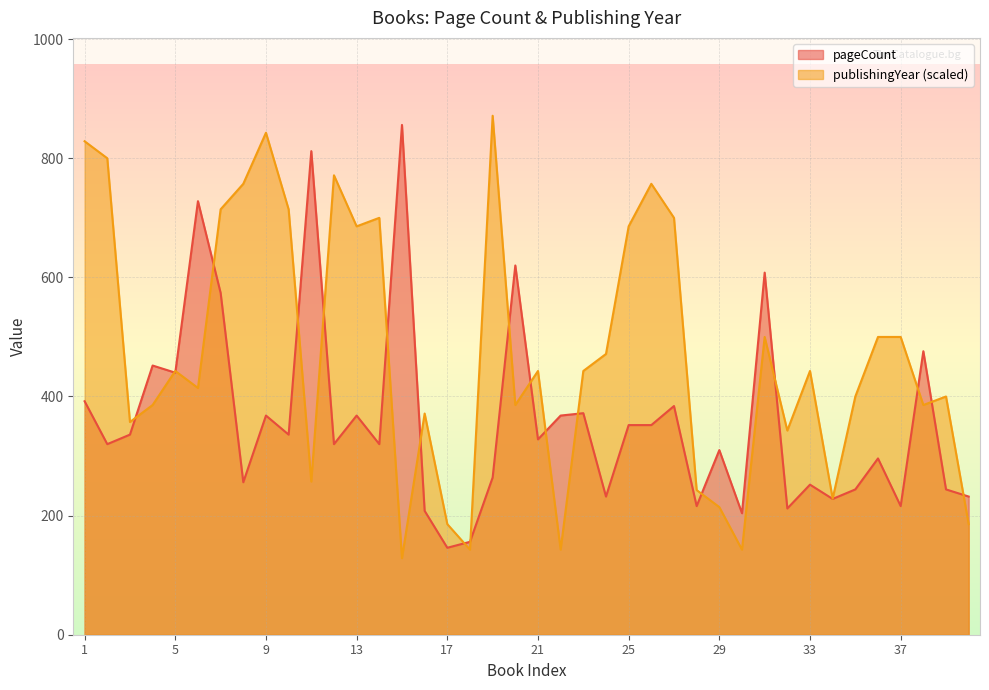

What is the total value across all series at 8?

1013.1